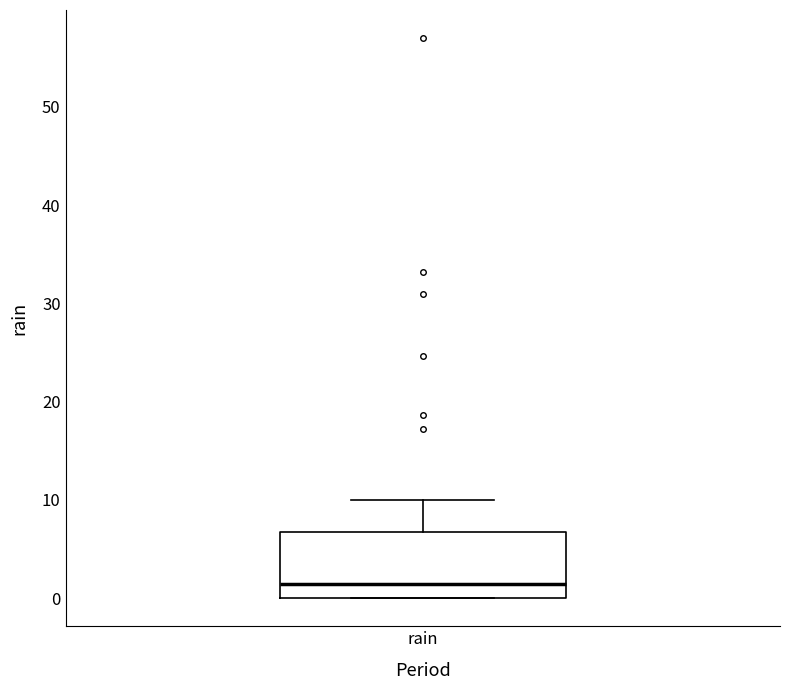

Read this box plot against the y-axis: the position of the median line, the range covered by the box, and the ends of both whiskers. The values are not printed on the chart, so give them approximately, as read against the axis.

median 1, box 0 to 7, whiskers 0 to 10